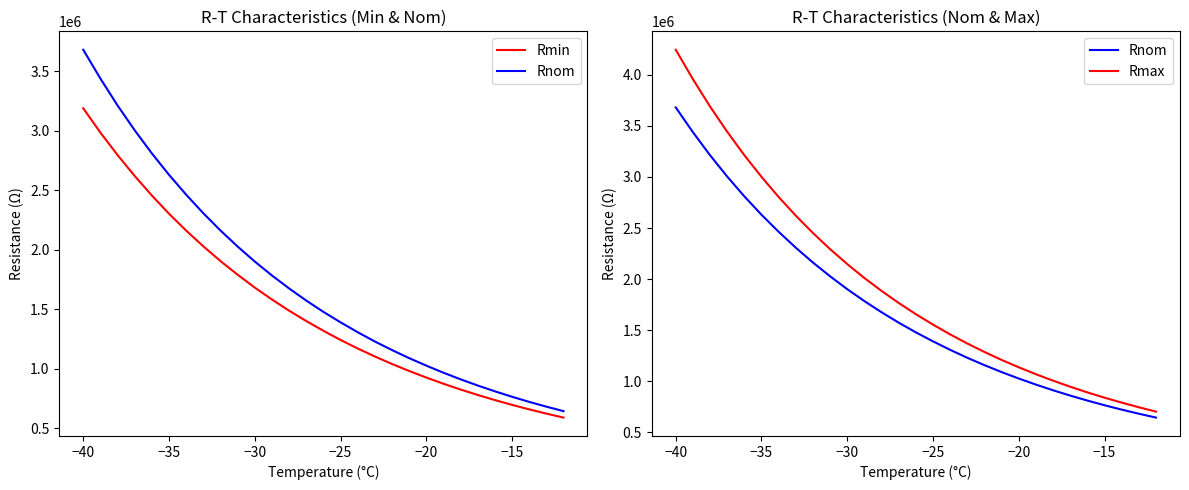

What are all the series names shown in the legend?

Rmin, Rnom, Rmax